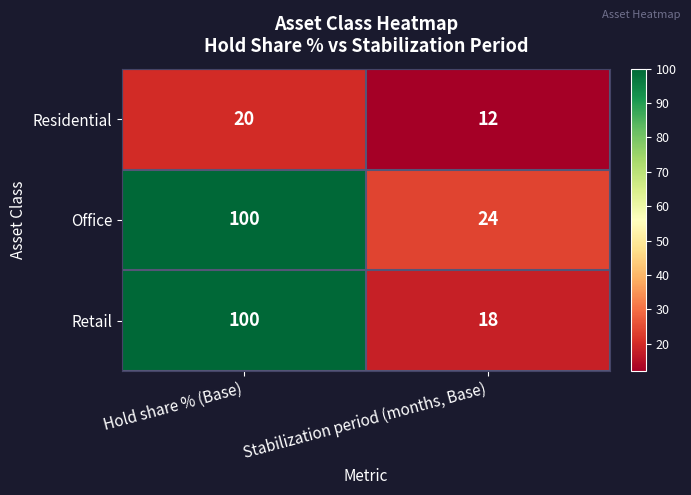

Which series changed the most between Hold share % (Base) and Stabilization period (months, Base)?

Retail